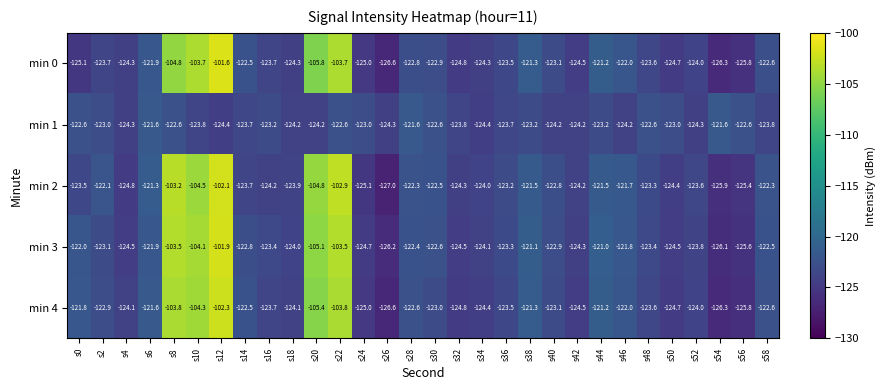

Is it true that min 4 equals -122.5 at s14?

True